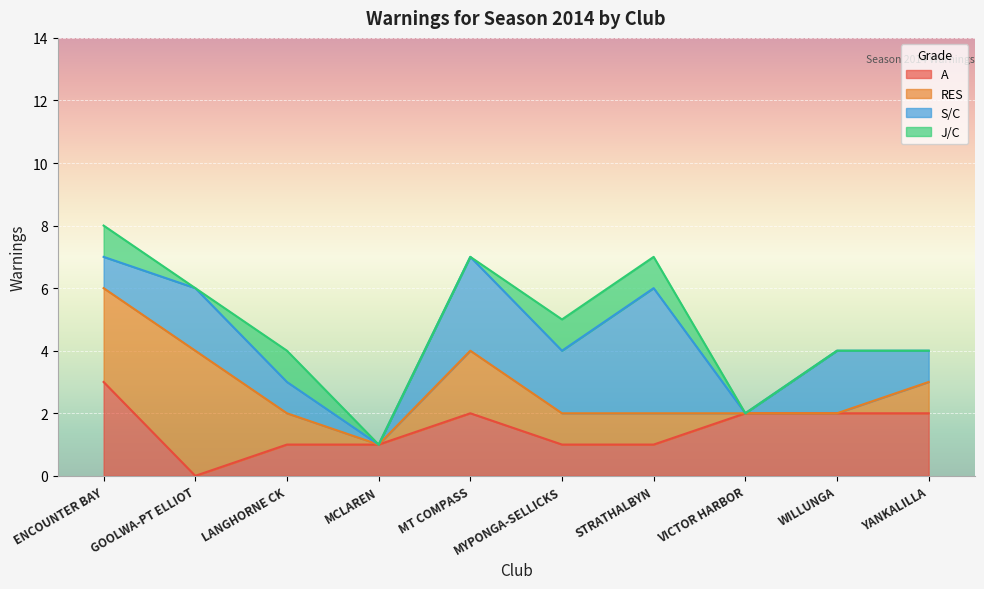

True or false: RES has a value of 1 at MYPONGA-SELLICKS.

True